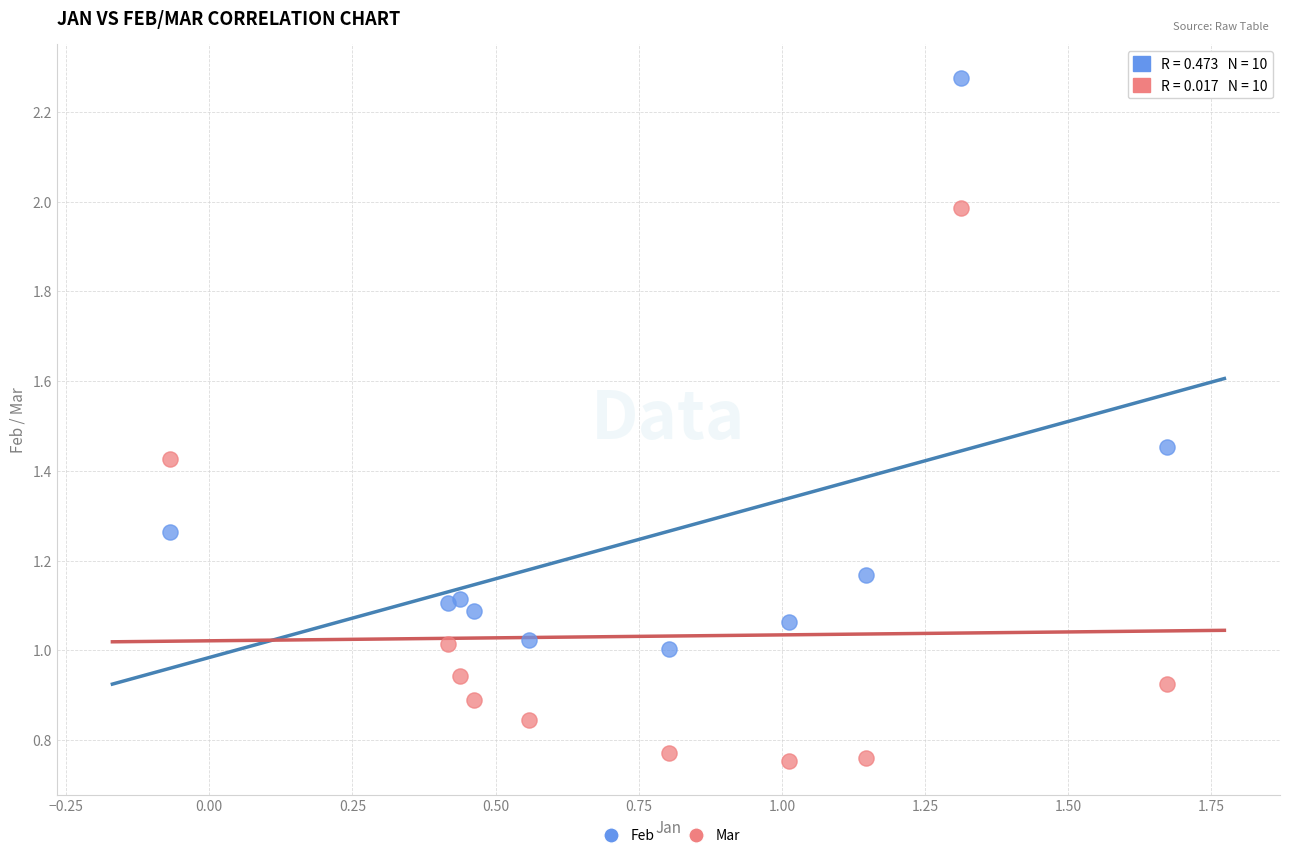

What is the X range (max minus min) for the scatter plot?

1.7